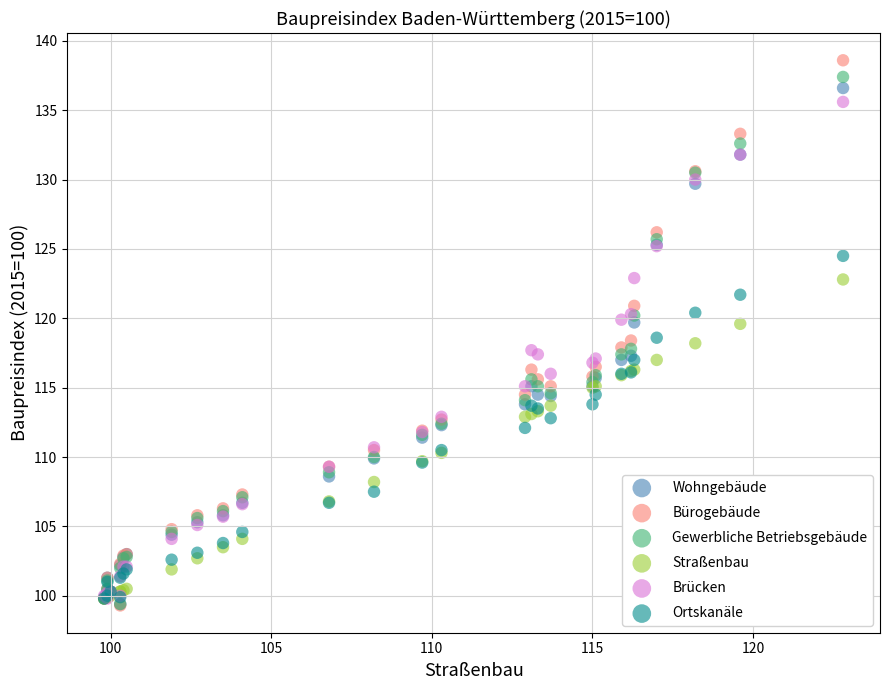

Which series has the largest Y range (max minus min)?

Bürogebäude